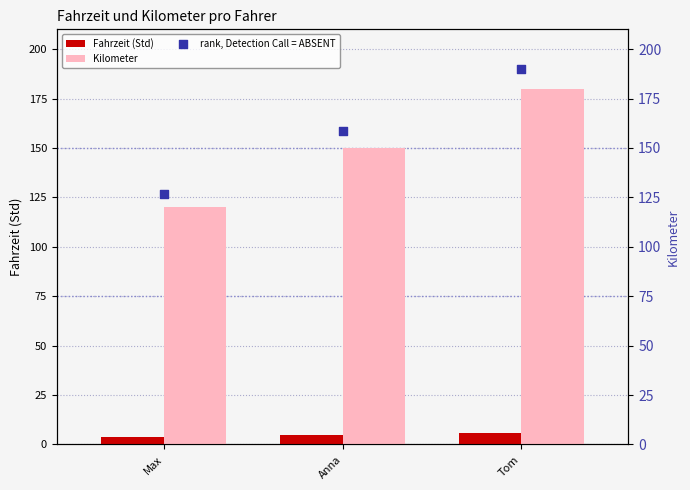

Which series has the largest Y range (max minus min)?

rank, Detection Call = ABSENT